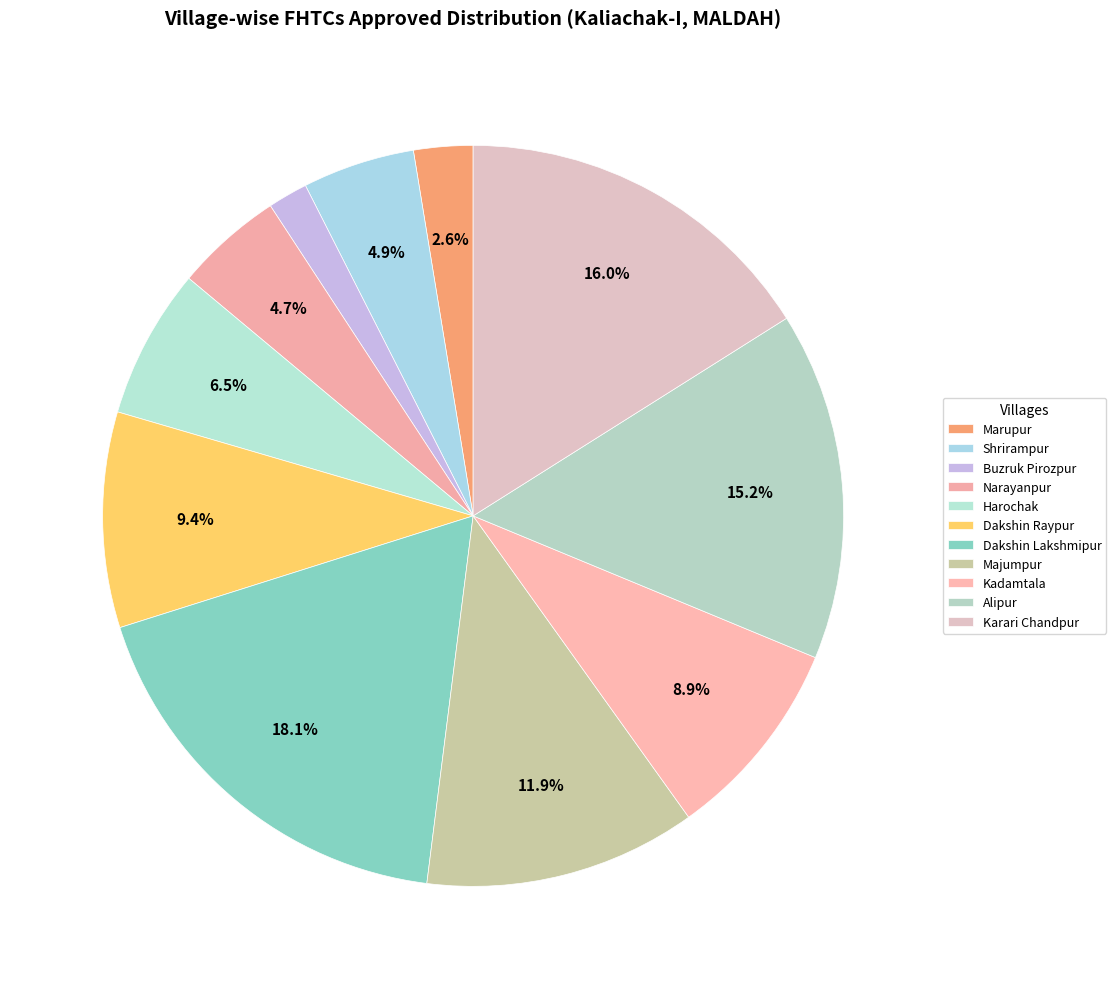

What is the ratio of the value at Shrirampur to the value at Dakshin Raypur?

0.5